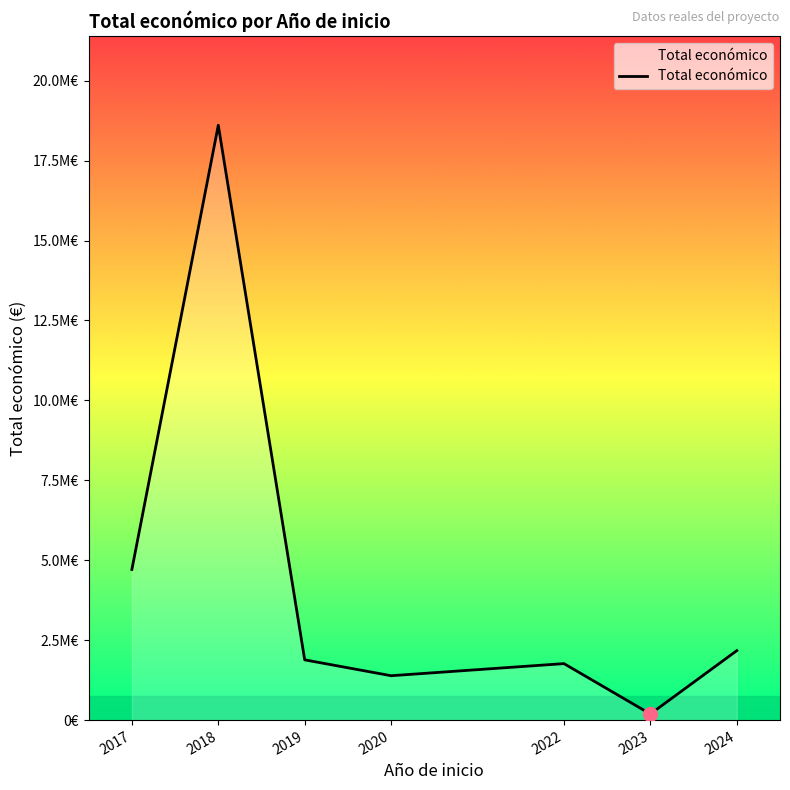

Is this an area chart (filled region under the line)?

Yes